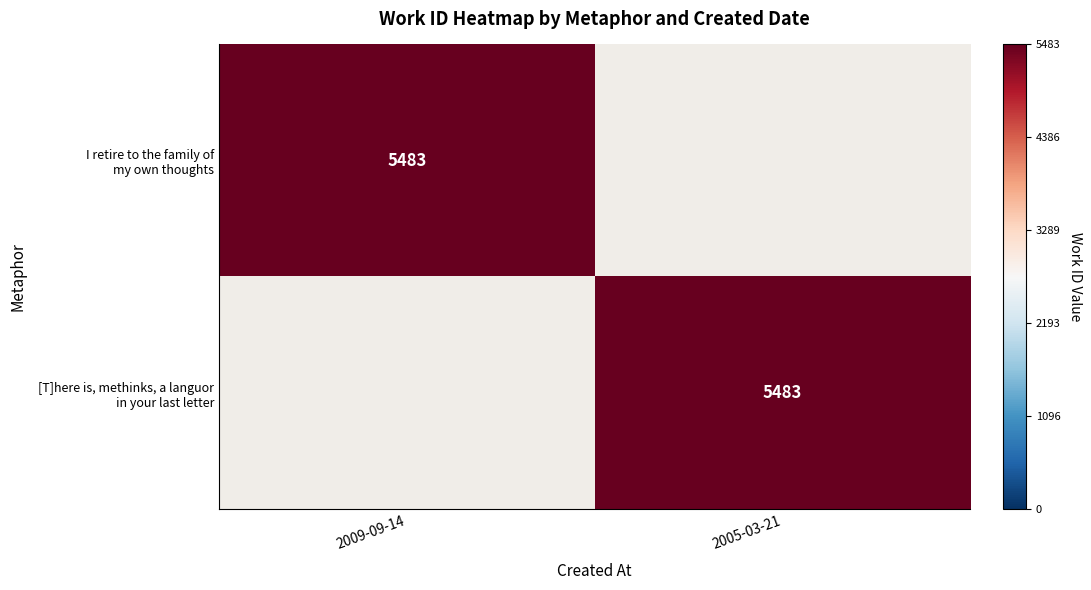

The value of [T]here is, methinks, a languor in your last letter at 2005-03-21 is 1958. True or false?

False